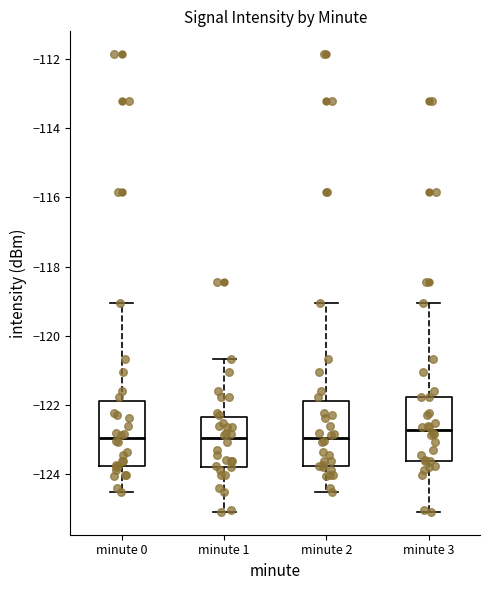

Reading left to right, read every box against the y-axis: the position of its median line, the range the box covers, and the ends of its whiskers. The values are not printed on the chart, so give them approximately, as read against the axis.

minute 0: median -123.0, box -123.8 to -121.8, whiskers -124.6 to -119.0
minute 1: median -123.0, box -123.8 to -122.4, whiskers -125.0 to -120.6
minute 2: median -123.0, box -123.8 to -121.8, whiskers -124.6 to -119.0
minute 3: median -122.8, box -123.6 to -121.8, whiskers -125.0 to -119.0